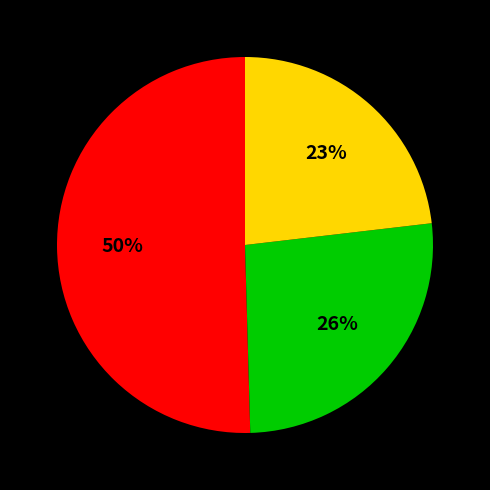

How many segments does this pie chart have?

3